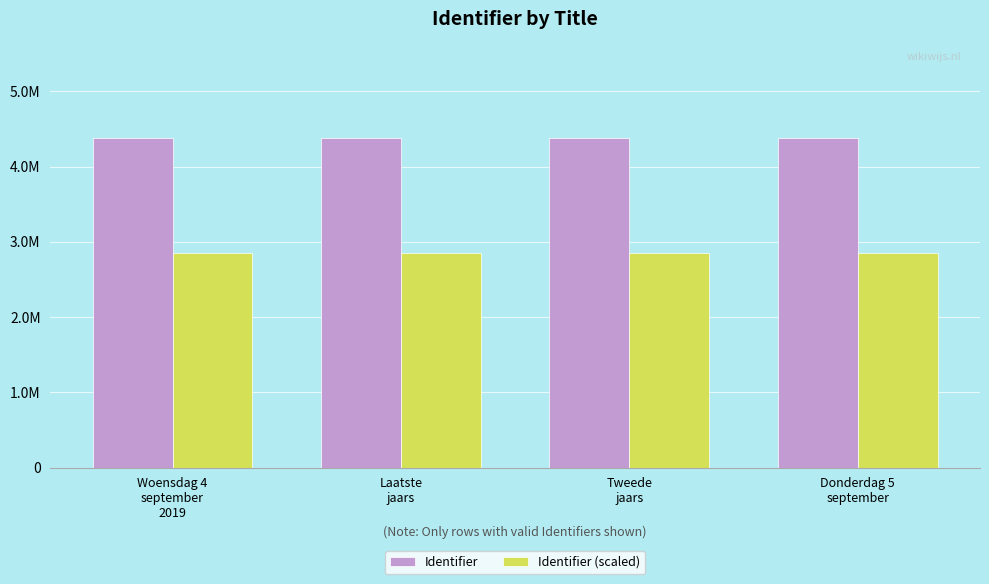

What are all the series names shown in the legend?

Identifier, Identifier (scaled)